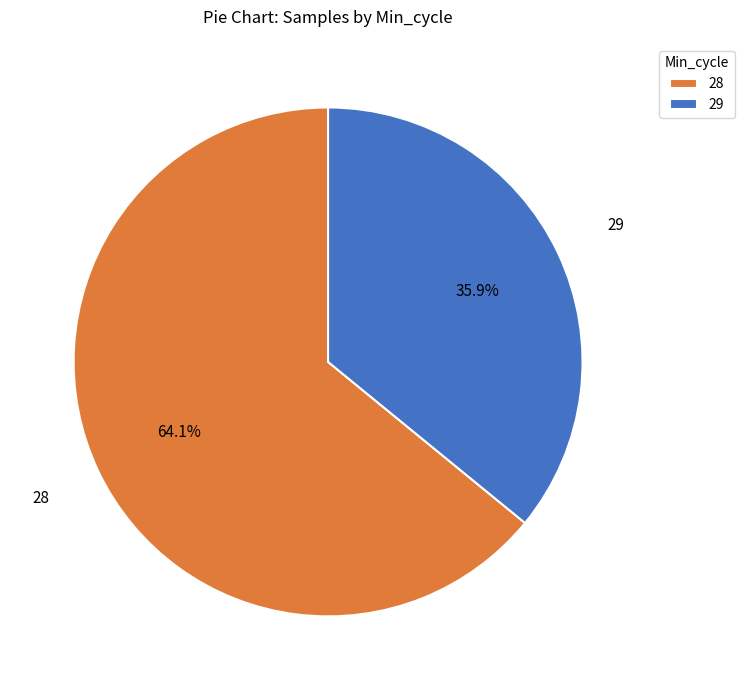

What is the total percentage of 28 and 29?

100.0%